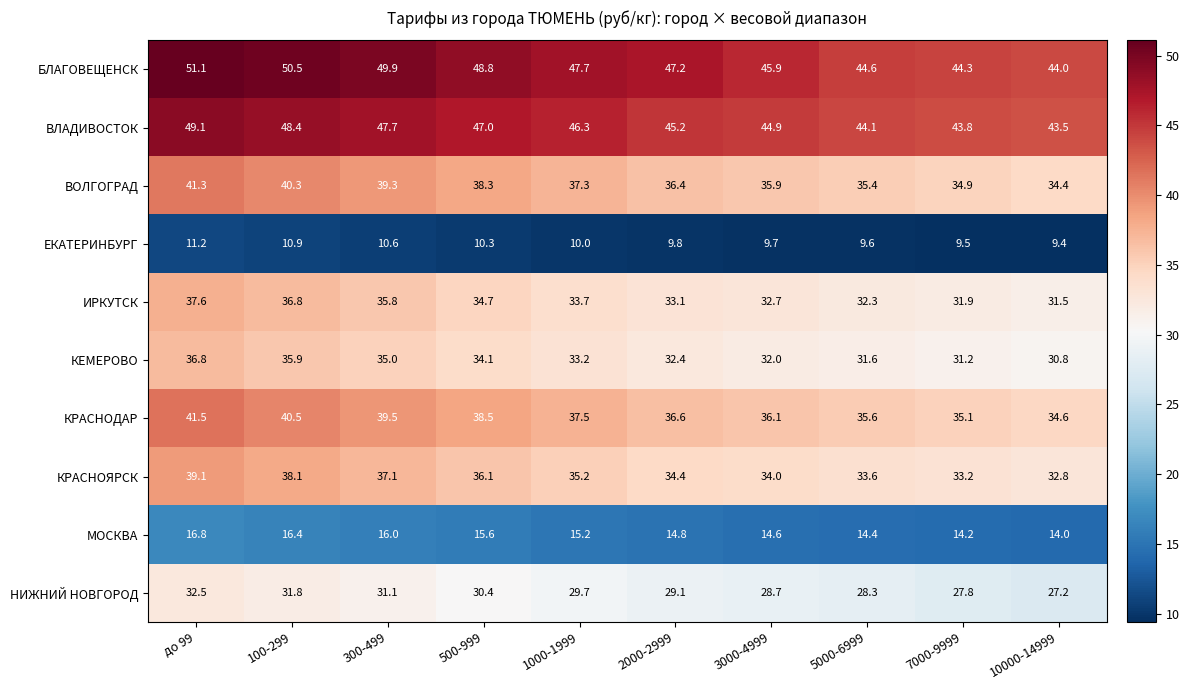

At which category does the chart reach its minimum across all series?

10000-14999